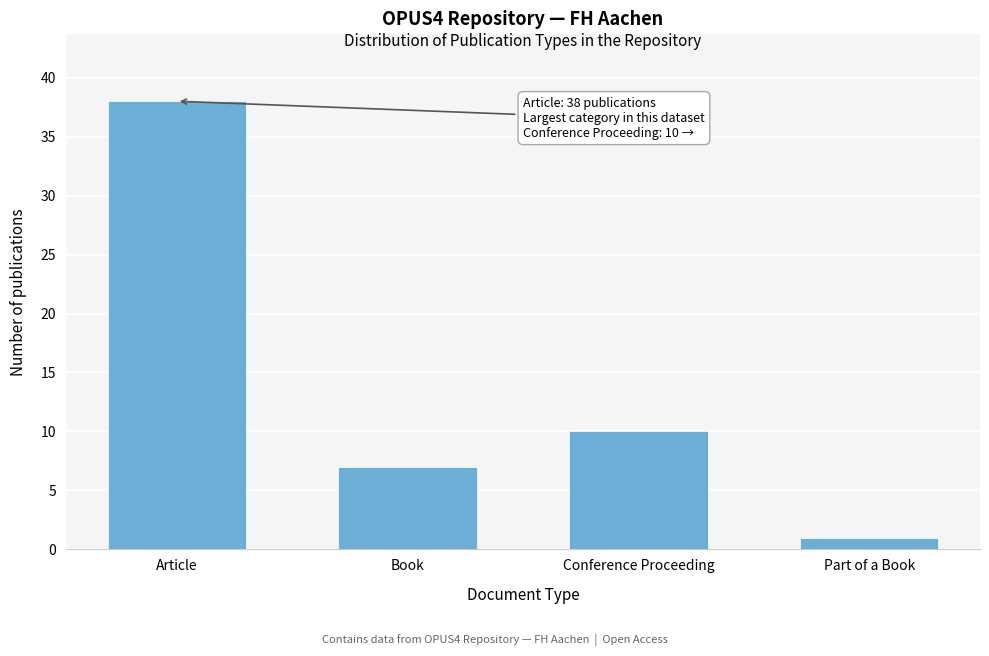

Reading right to left, extract all data points from this chart.

Part of a Book=1	Conference Proceeding=10	Book=7	Article=38